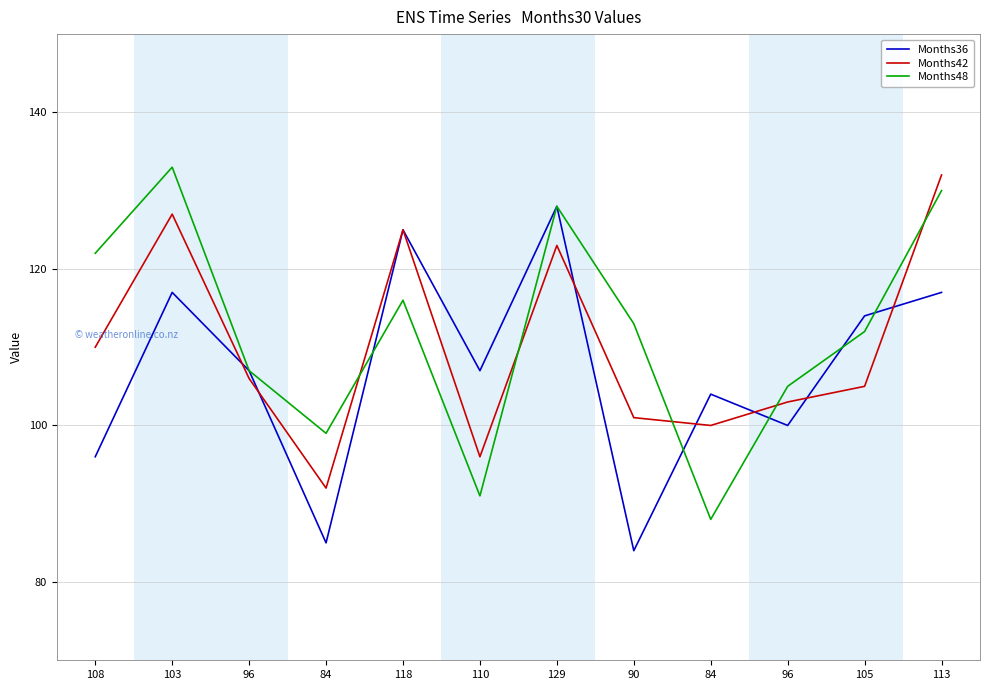

What is the average value of the Months36 series?

107